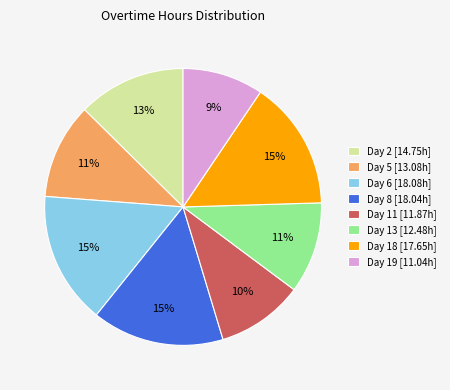

What is the ratio of the value at Day 11 to the value at Day 2?

0.8